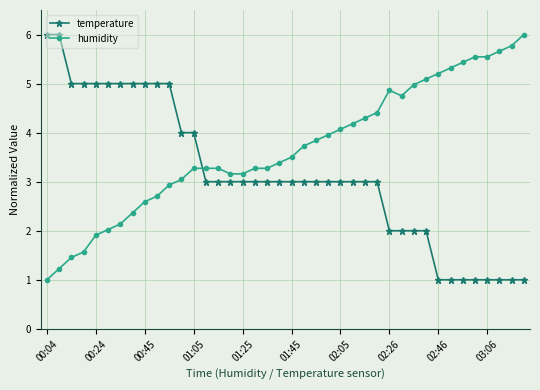

Which series has the largest total across all categories?

humidity